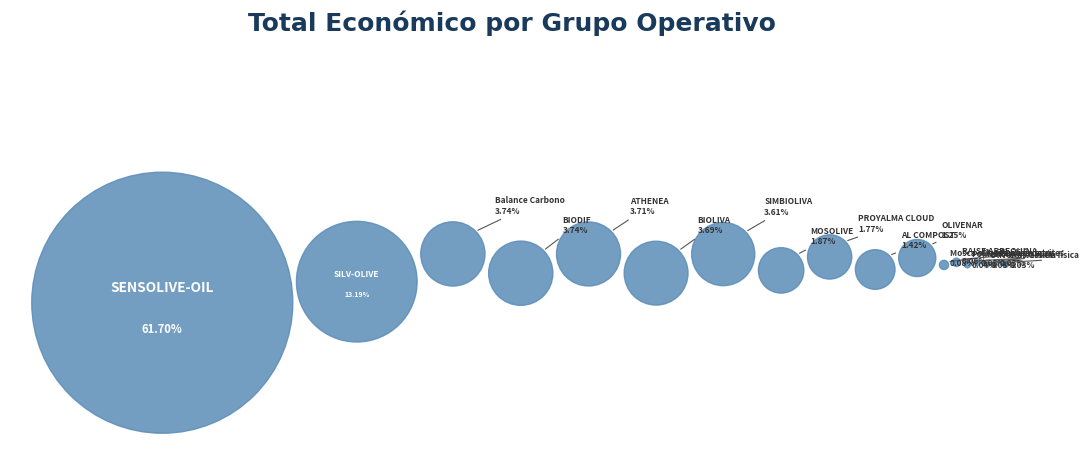

True or false: Clasificación aceites accounts for 1% of the total.

False